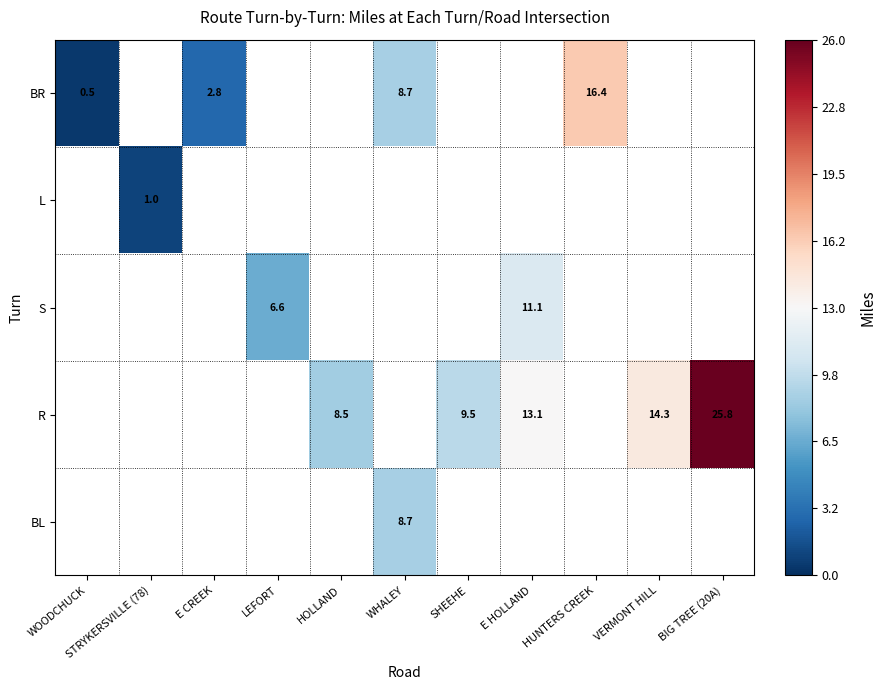

The value of L at STRYKERSVILLE (78) is 1.0. True or false?

True